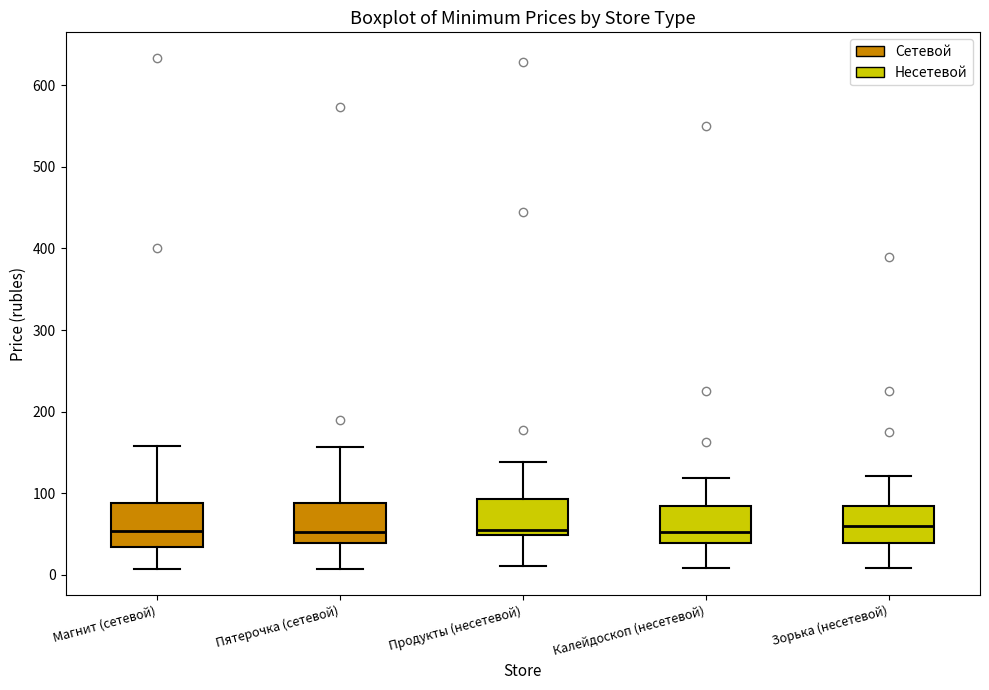

Where does the median line of the box for Калейдоскоп (несетевой) sit on the y-axis? The values are not printed on the chart, so give them approximately, as read against the axis.

50